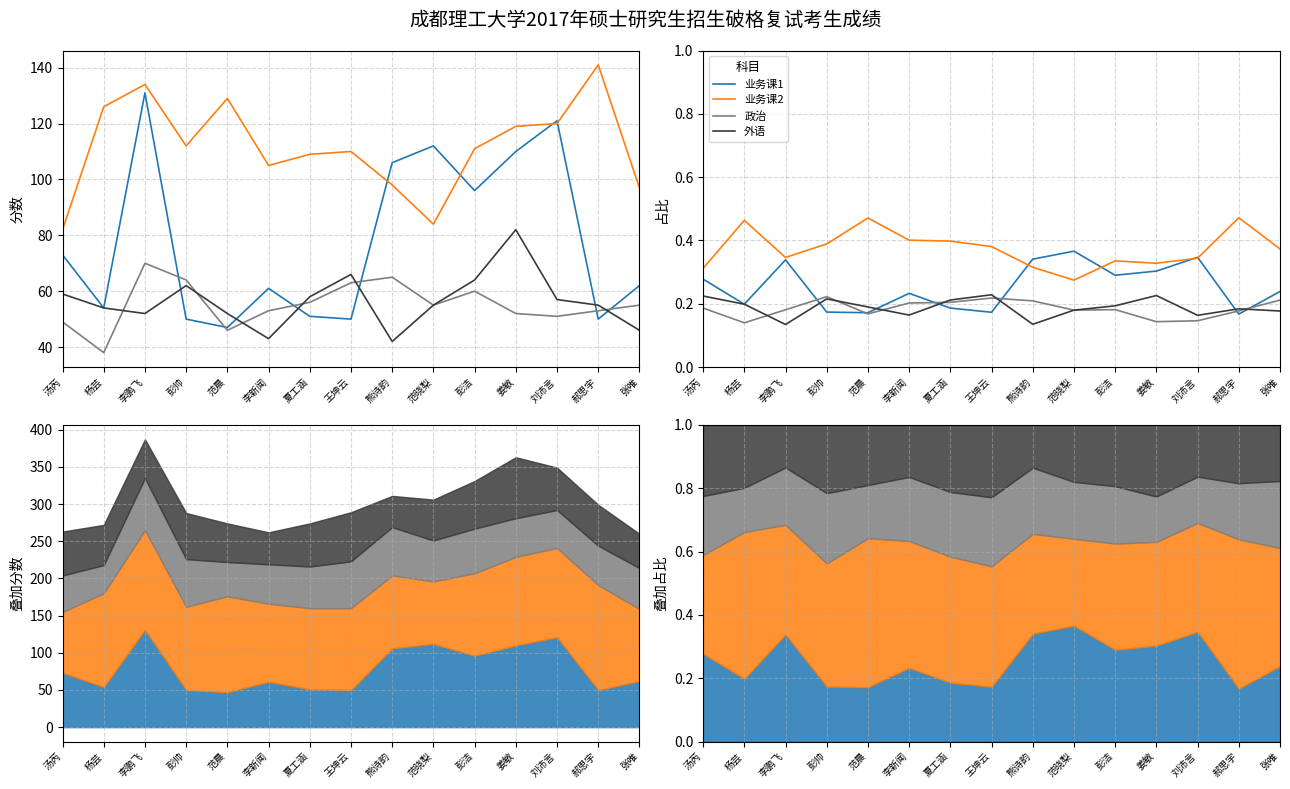

Between 李鹏飞 and 熊诗韵, which is larger?

熊诗韵